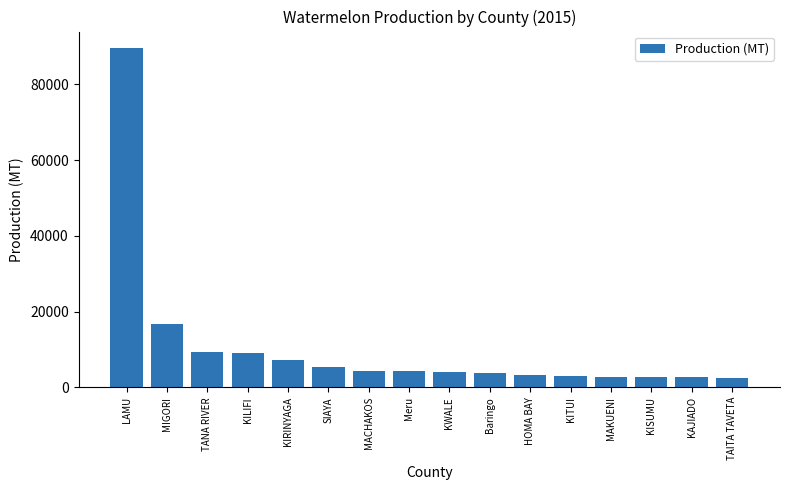

At which label is the value closest to 45944?

MIGORI